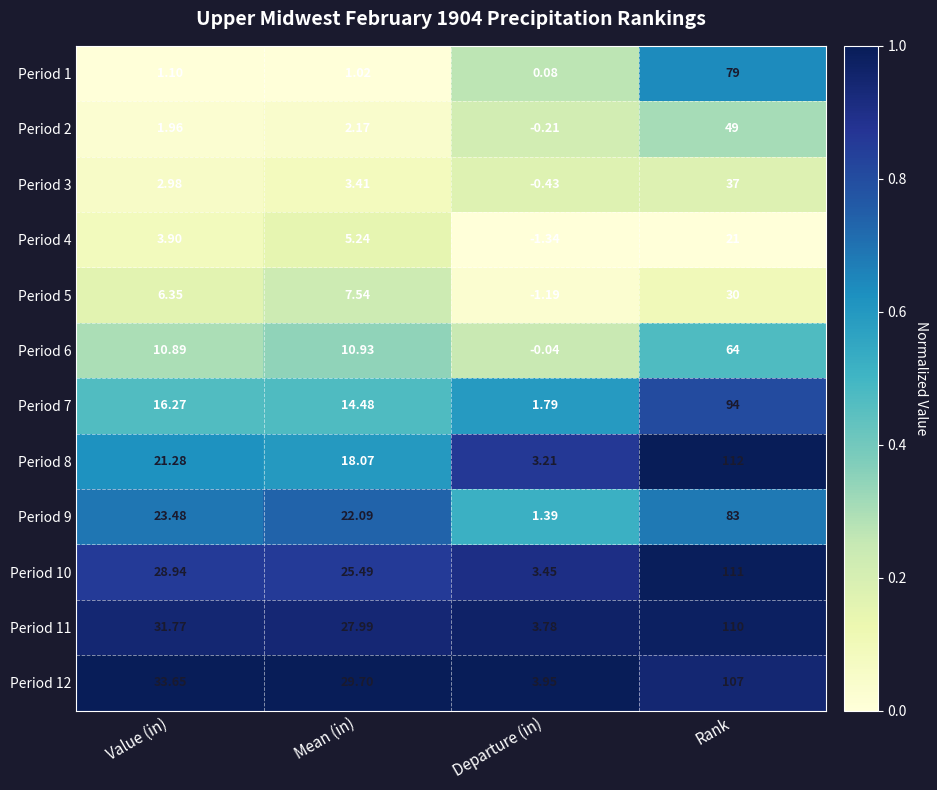

What is the difference between the highest and lowest values at Departure (in)?

5.3